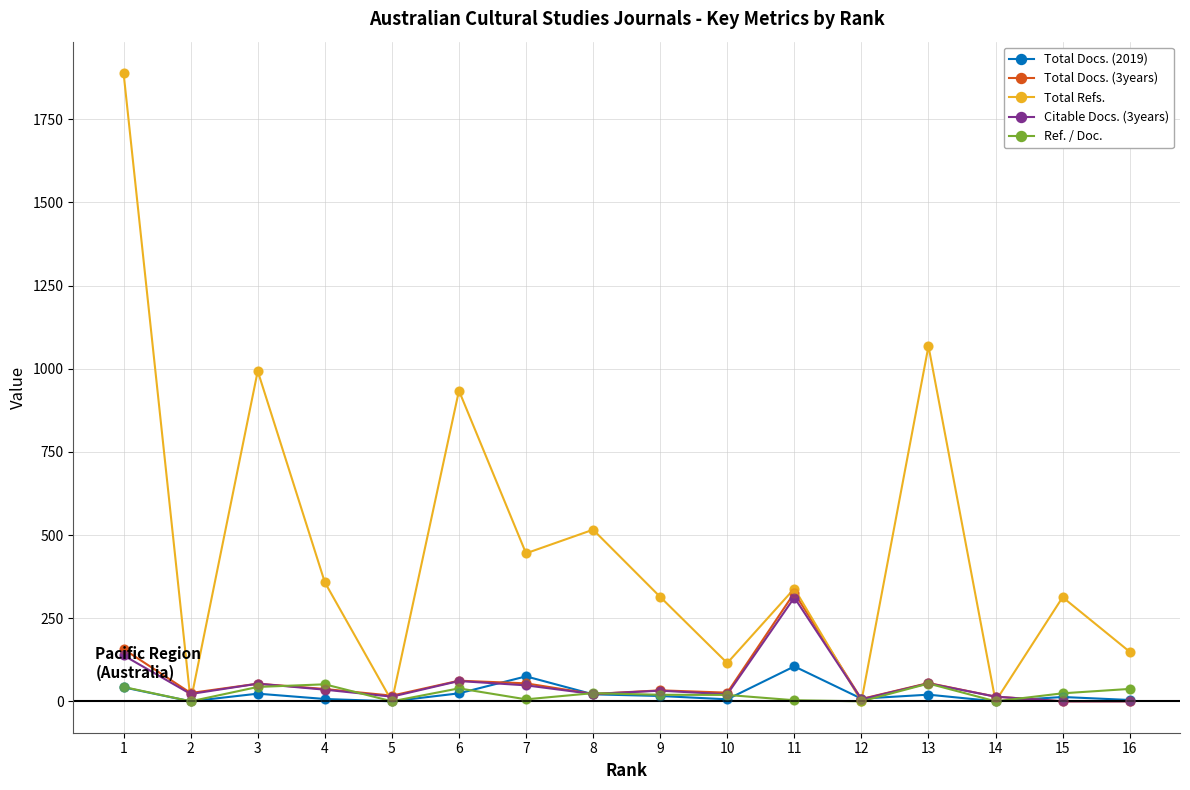

Which series has the largest total across all categories?

Total Refs.